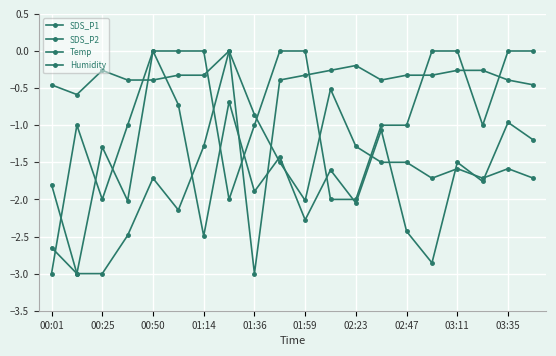

Count the number of categories in the chart.

20